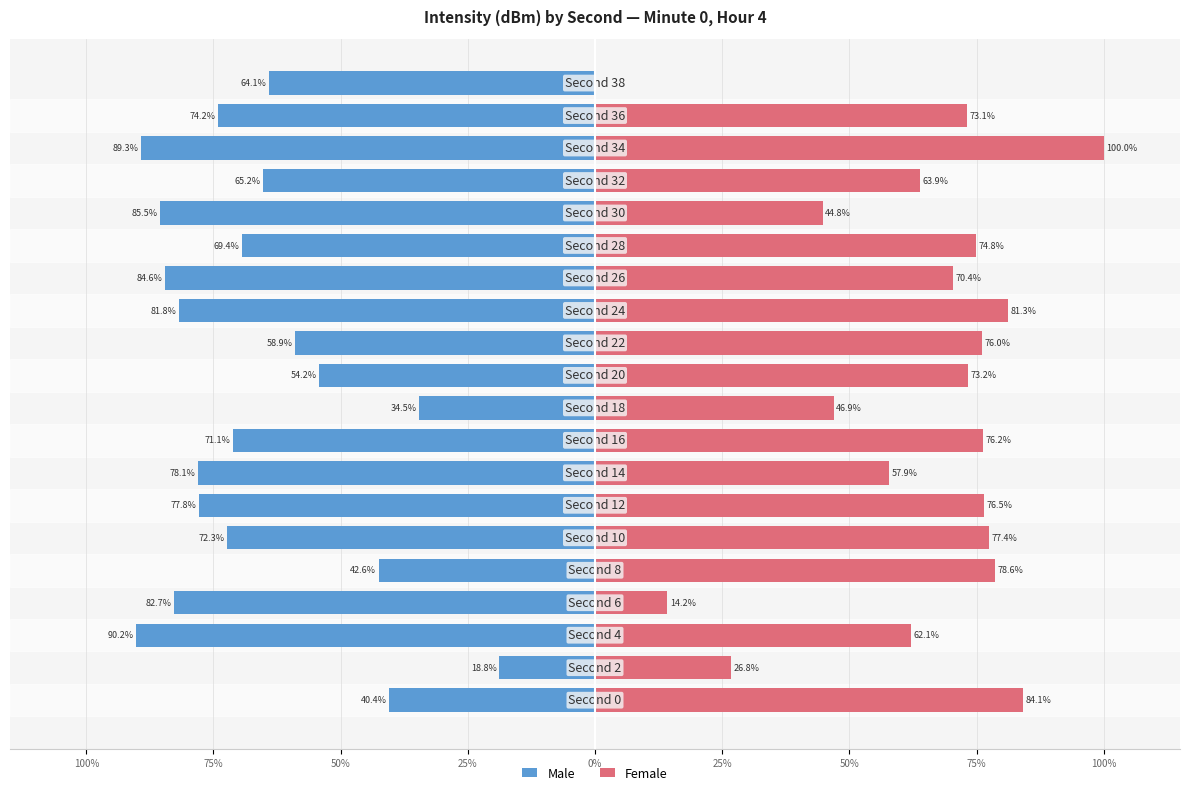

True or false: Male has a value of -77.8 at 50%.

True